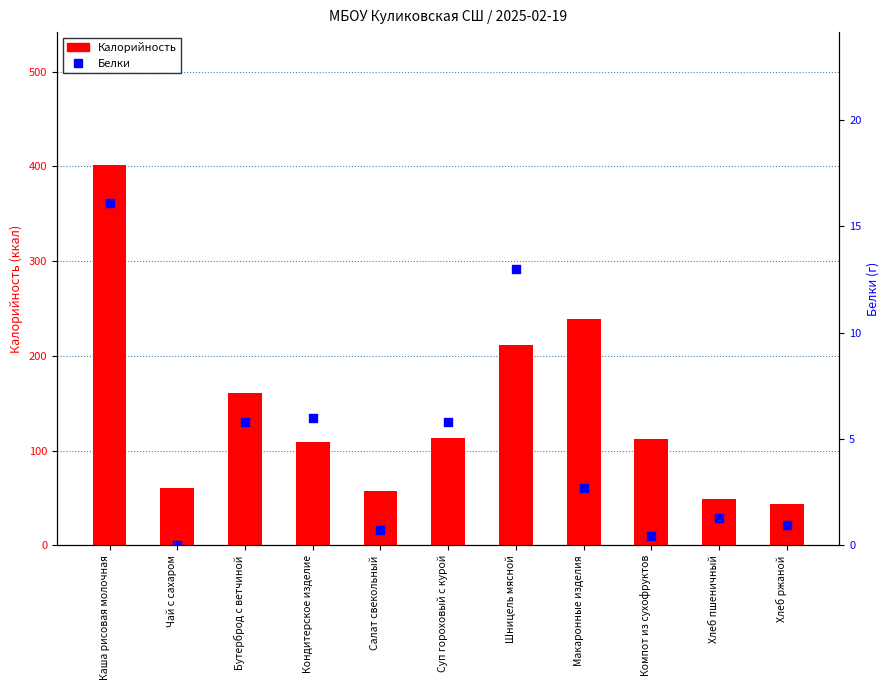

Which series reaches the minimum Y coordinate?

Белки